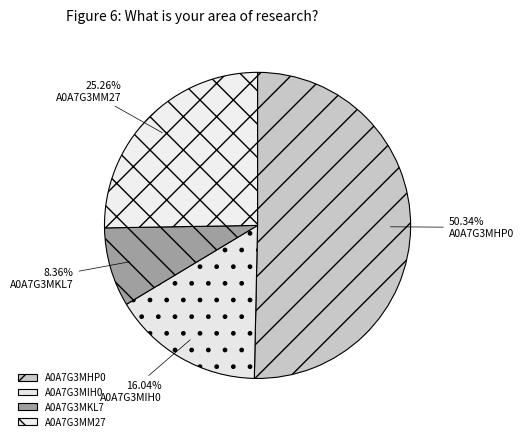

Combined, do A0A7G3MIH0 and A0A7G3MKL7 account for over 50%?

No